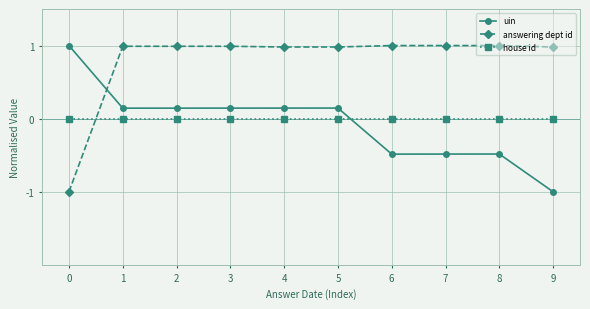

Which series has the largest total across all categories?

answering dept id